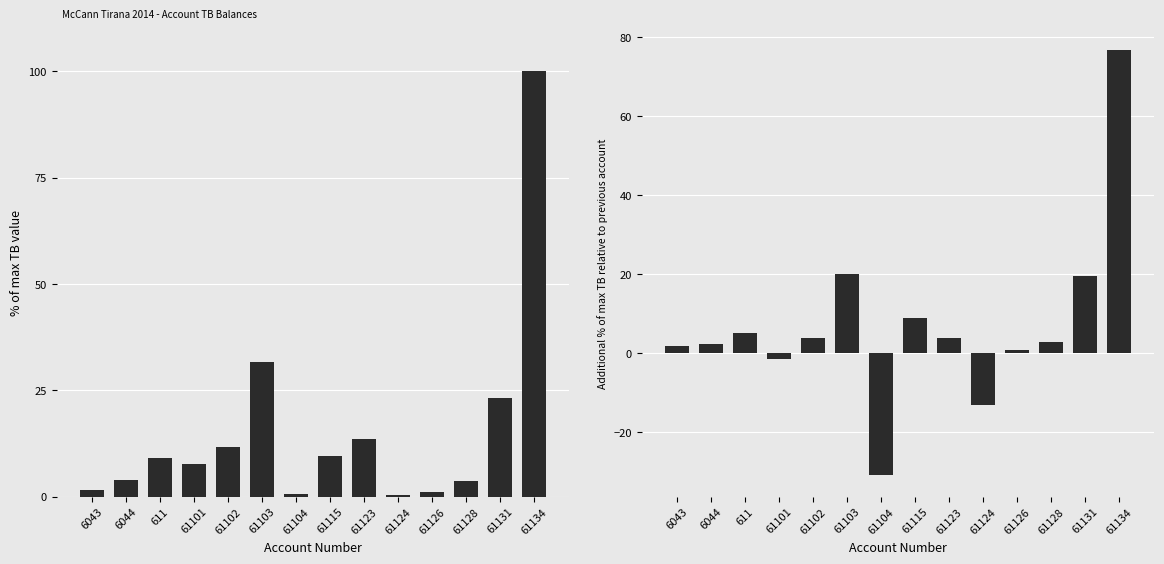

At which label does TB first exceed 9?

611